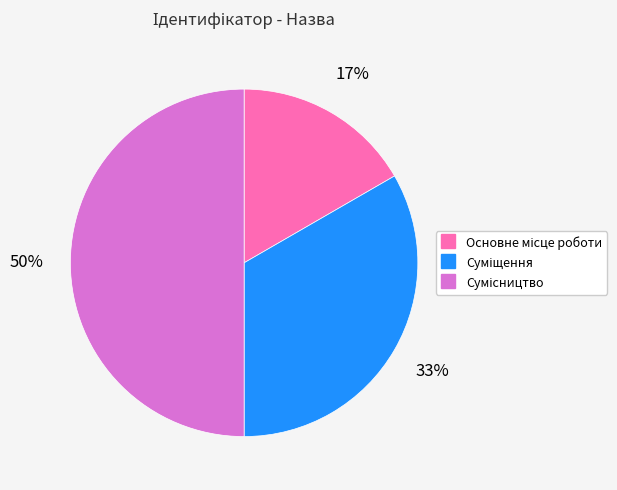

To the nearest percent, what is the difference between the largest and smallest slice percentages?

33%